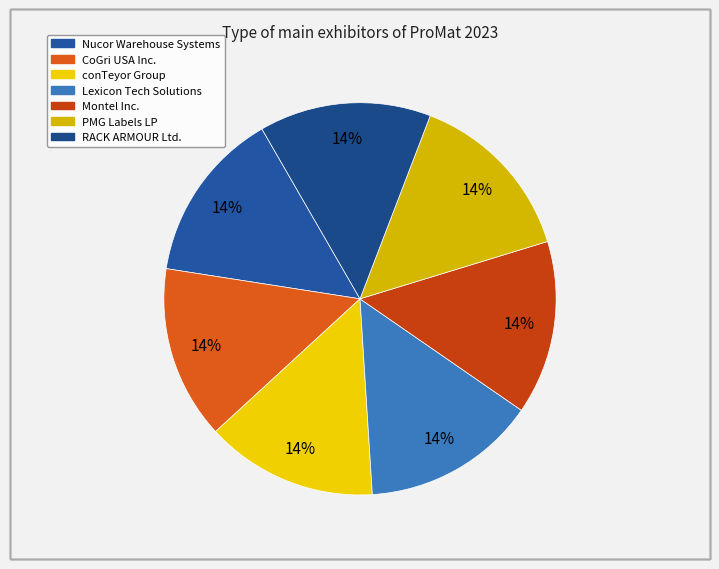

What is the ratio of the value at CoGri USA Inc. to the value at Lexicon Tech Solutions?

1.0